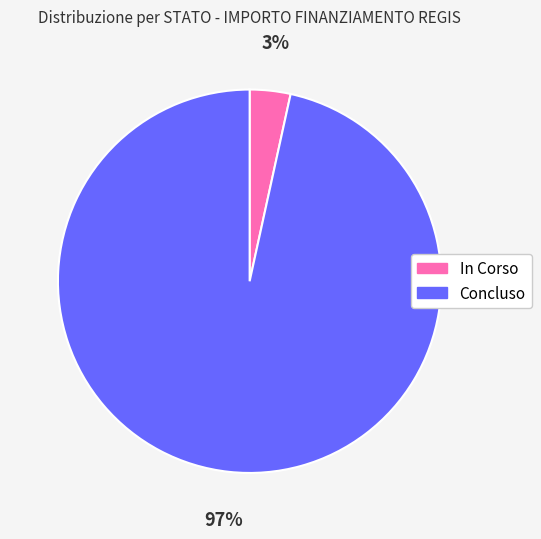

Which has a higher value, Concluso or In Corso?

Concluso